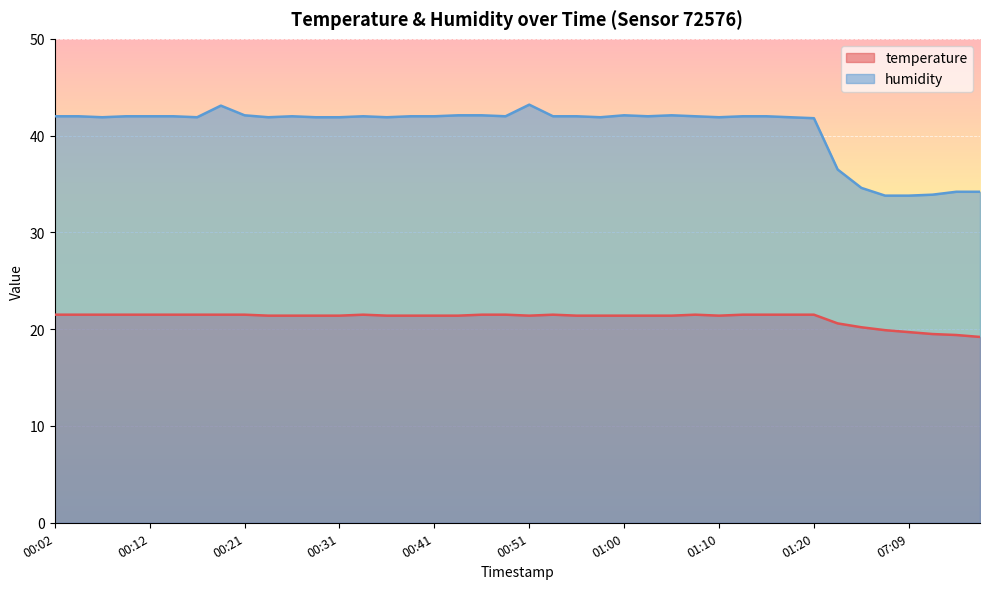

What is the total value across all series at 00:41?

63.4